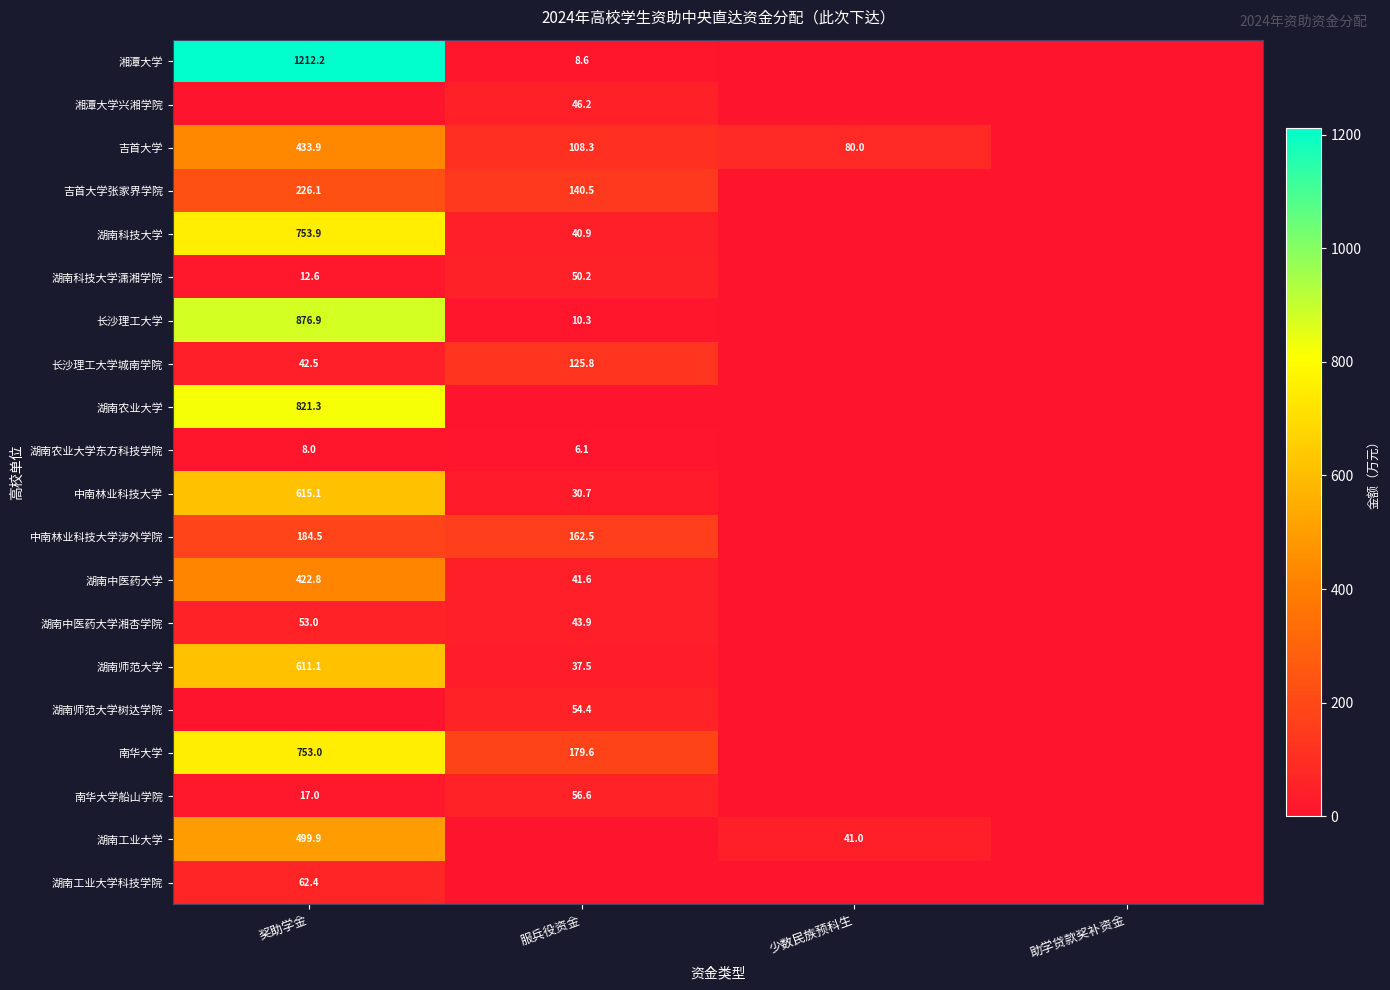

The value of 吉首大学 at 奖助学金 is 242.1. True or false?

False